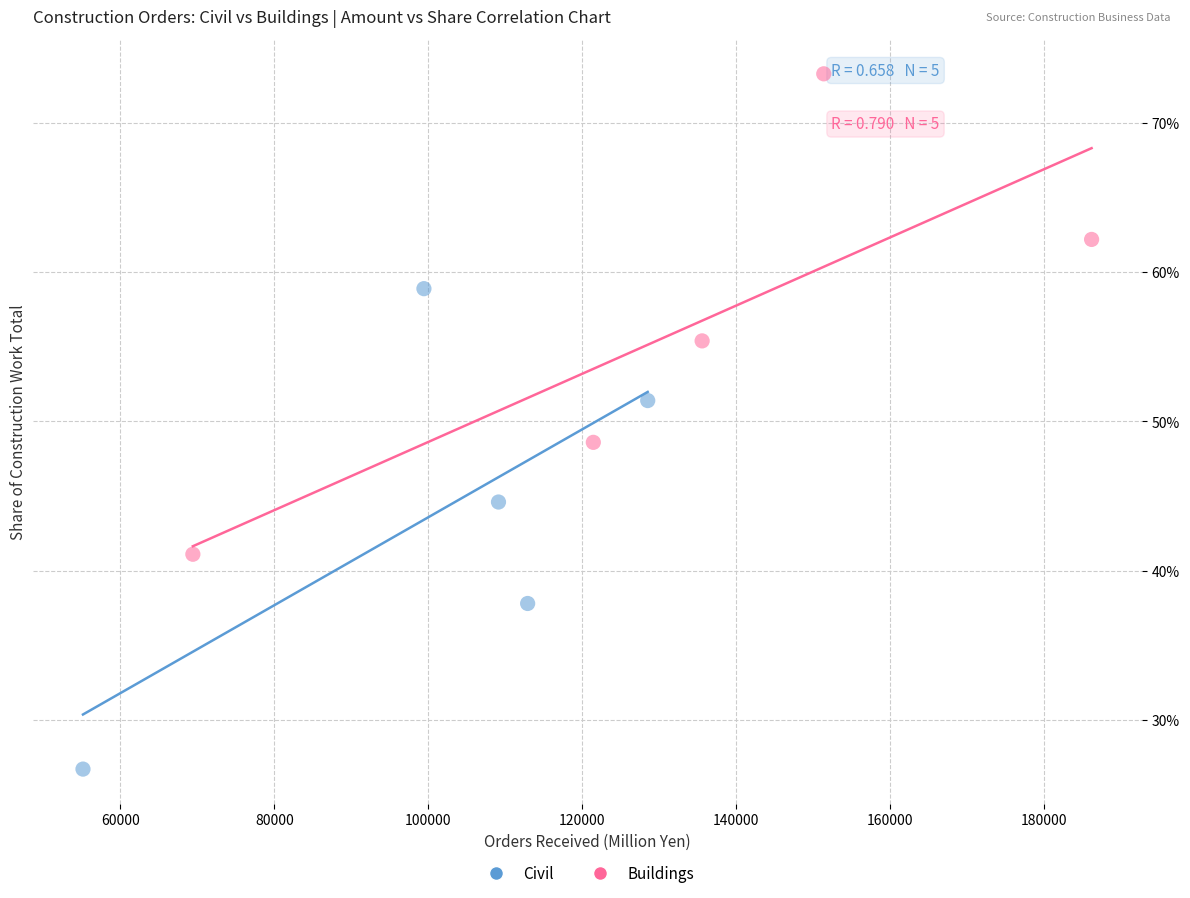

Which series contains the highest Y value?

Buildings